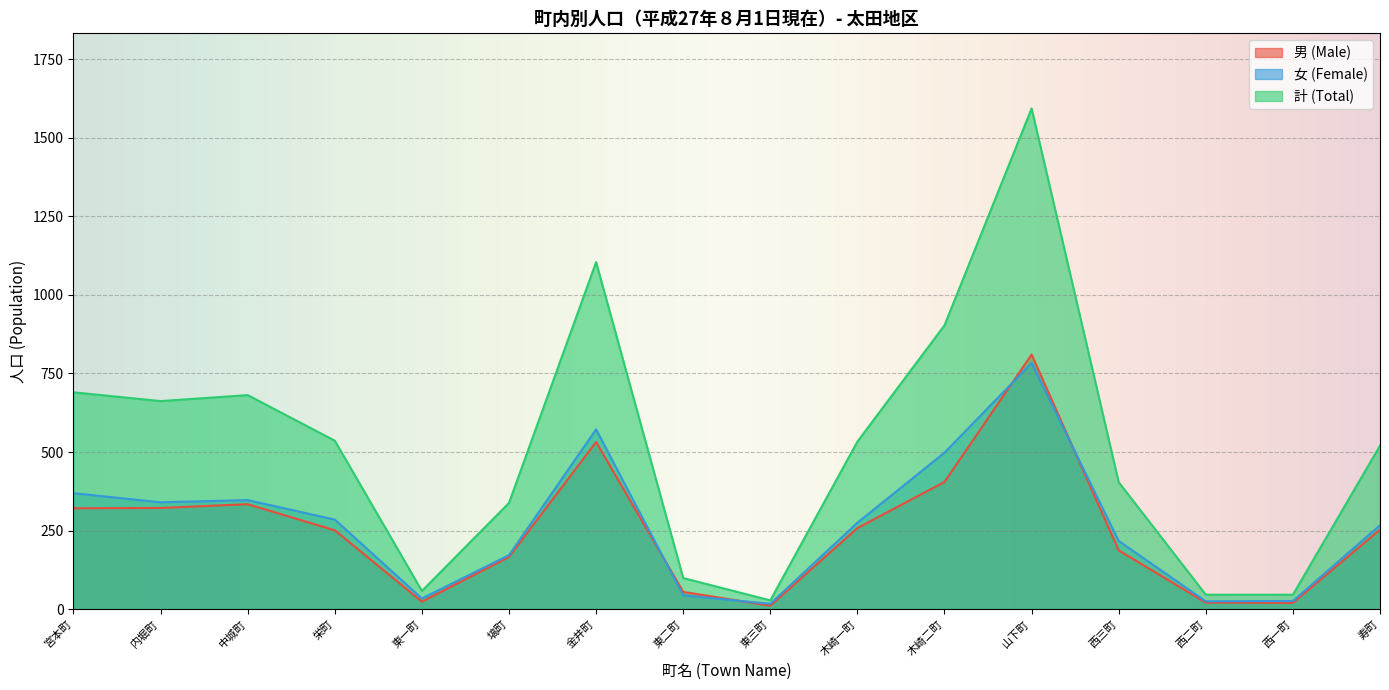

What are all the series names shown in the legend?

男 (Male), 女 (Female), 計 (Total)